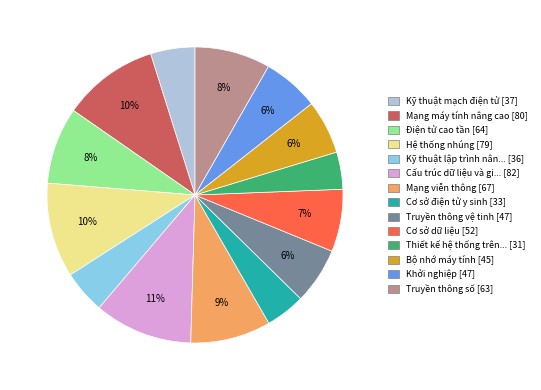

Is there a majority slice in this chart?

No